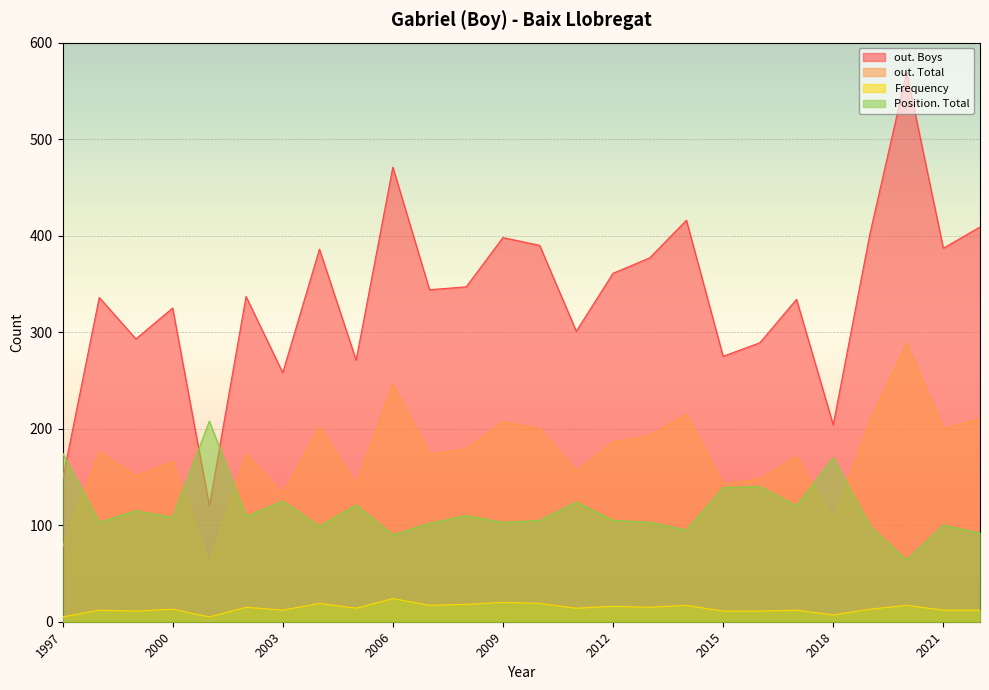

Is the value of Position. Total at 2001 greater than the value of Frequency at 2012?

Yes